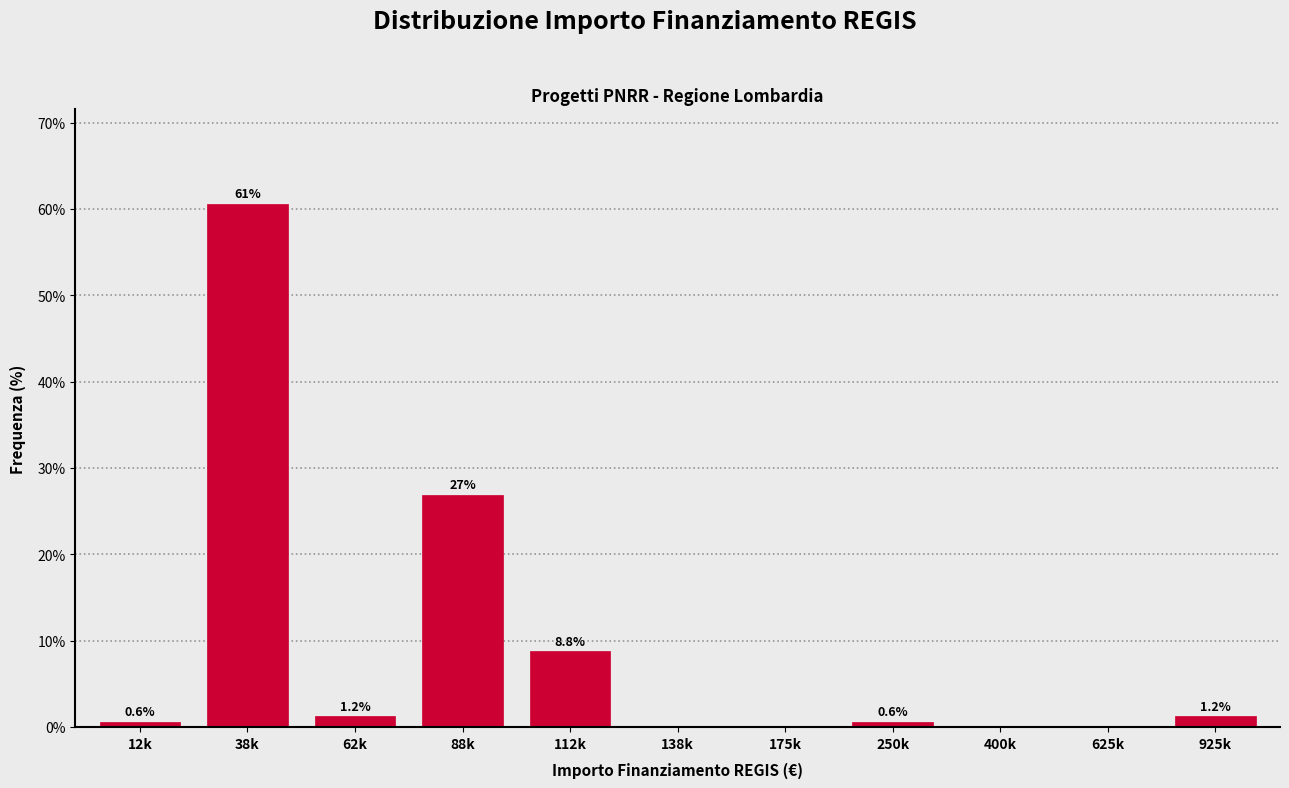

What is the ratio of the value at 88k to the value at 38k?

0.4